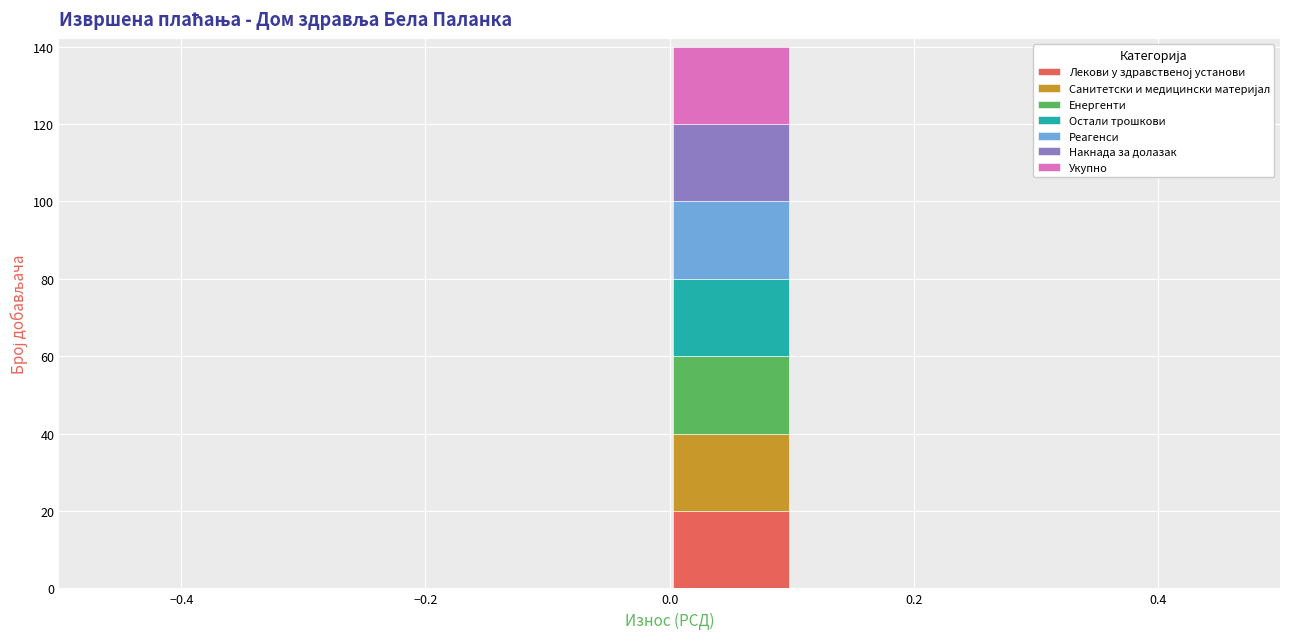

What is the total height of the stacked bar covering 0.0 to 0.1 on the x-axis? The values are not printed on the chart, so give them approximately, as read against the axis.

140